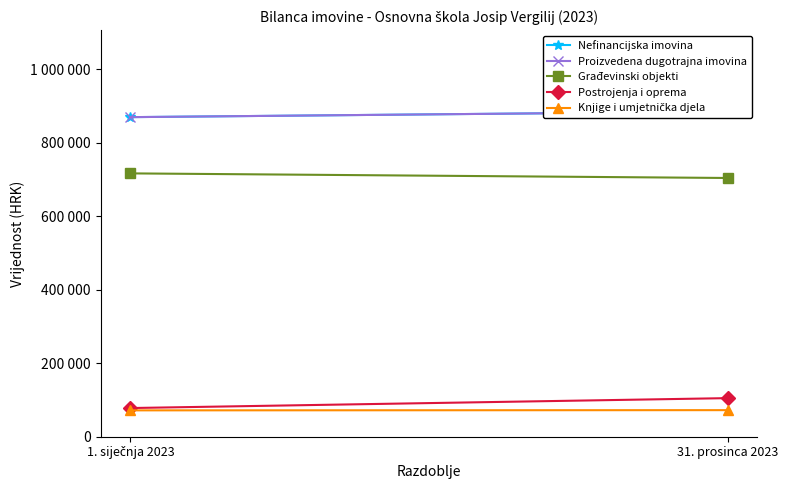

What is the label of the 2nd point from the left?

31. prosinca 2023